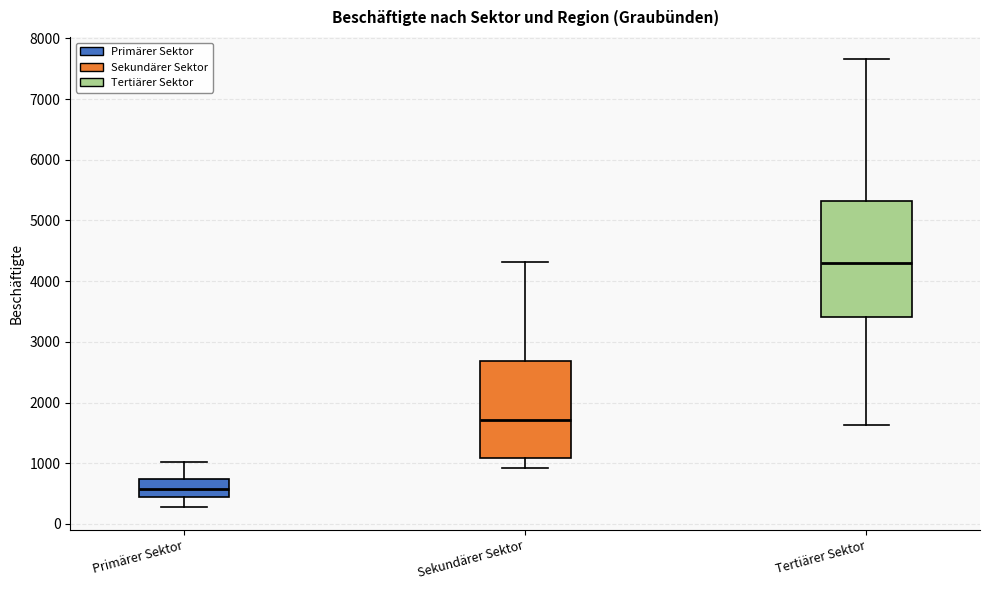

Reading left to right, transcribe this box plot: for each box, give where its median line is, the range the box spans, and where its two whiskers end, as read against the y-axis. The values are not printed on the chart, so give them approximately, as read against the axis.

Primärer Sektor: median 600, box 400 to 700, whiskers 300 to 1000
Sekundärer Sektor: median 1700, box 1100 to 2700, whiskers 900 to 4300
Tertiärer Sektor: median 4300, box 3400 to 5300, whiskers 1600 to 7700